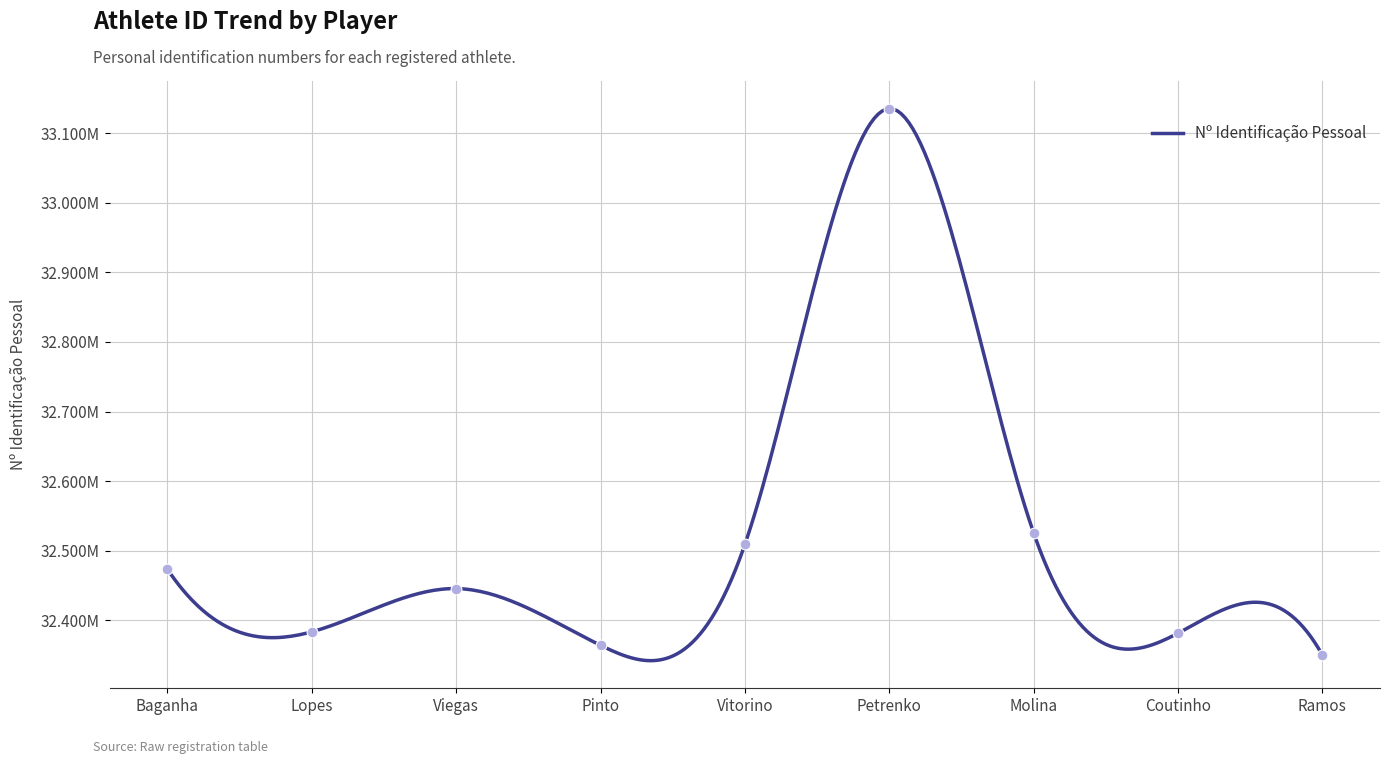

What is the ratio of the value at Coutinho to the value at Pinto?

1.0